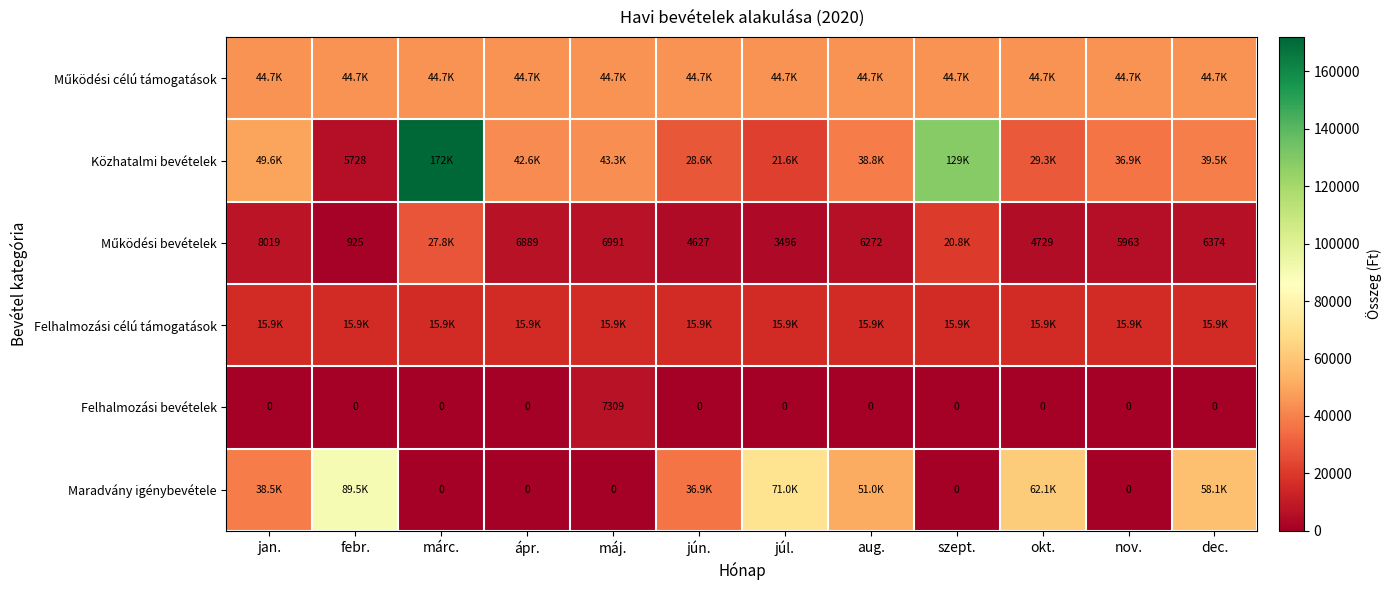

List the labels in order of Működési célú támogatások value, largest first.

jan., febr., márc., ápr., máj., jún., júl., aug., szept., okt., nov., dec.